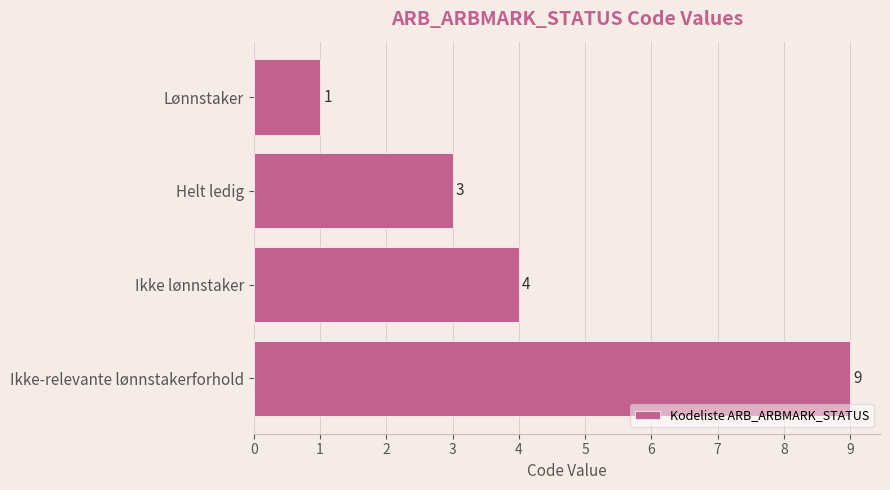

Reading bottom to top, what are all the values shown in this chart?

Ikke-relevante lønnstakerforhold=9	Ikke lønnstaker=4	Helt ledig=3	Lønnstaker=1